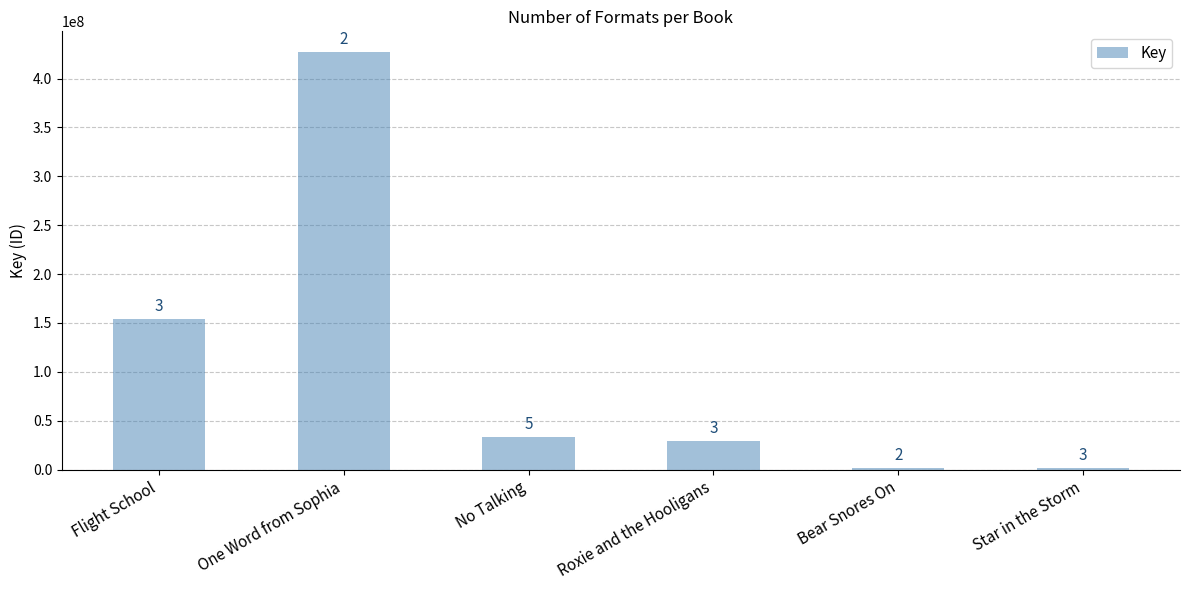

What is the label of the 4th bar from the left?

Roxie and the Hooligans